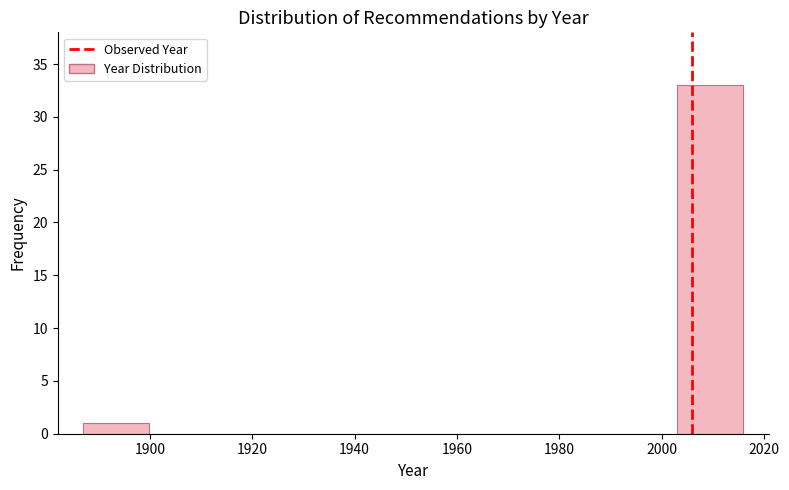

How tall is the bar that spans 2004 to 2016 on the x-axis? Neither the bar edges nor the heights are printed on the chart, so give them approximately, as read against the axes.

33